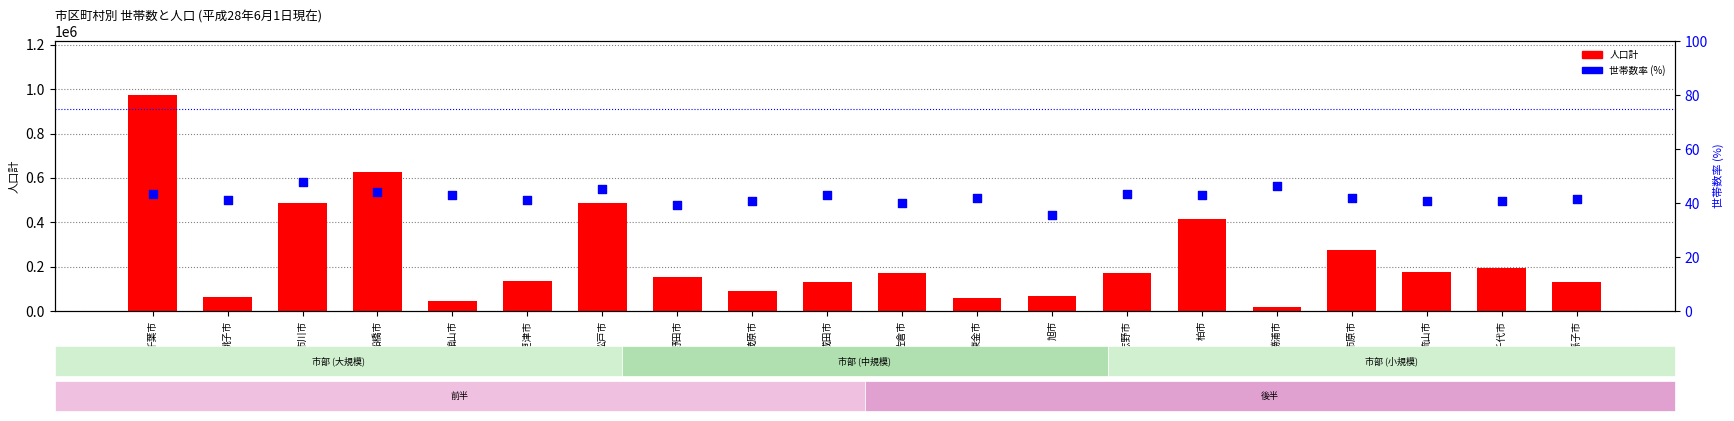

Which series has the largest total across all categories?

人口計